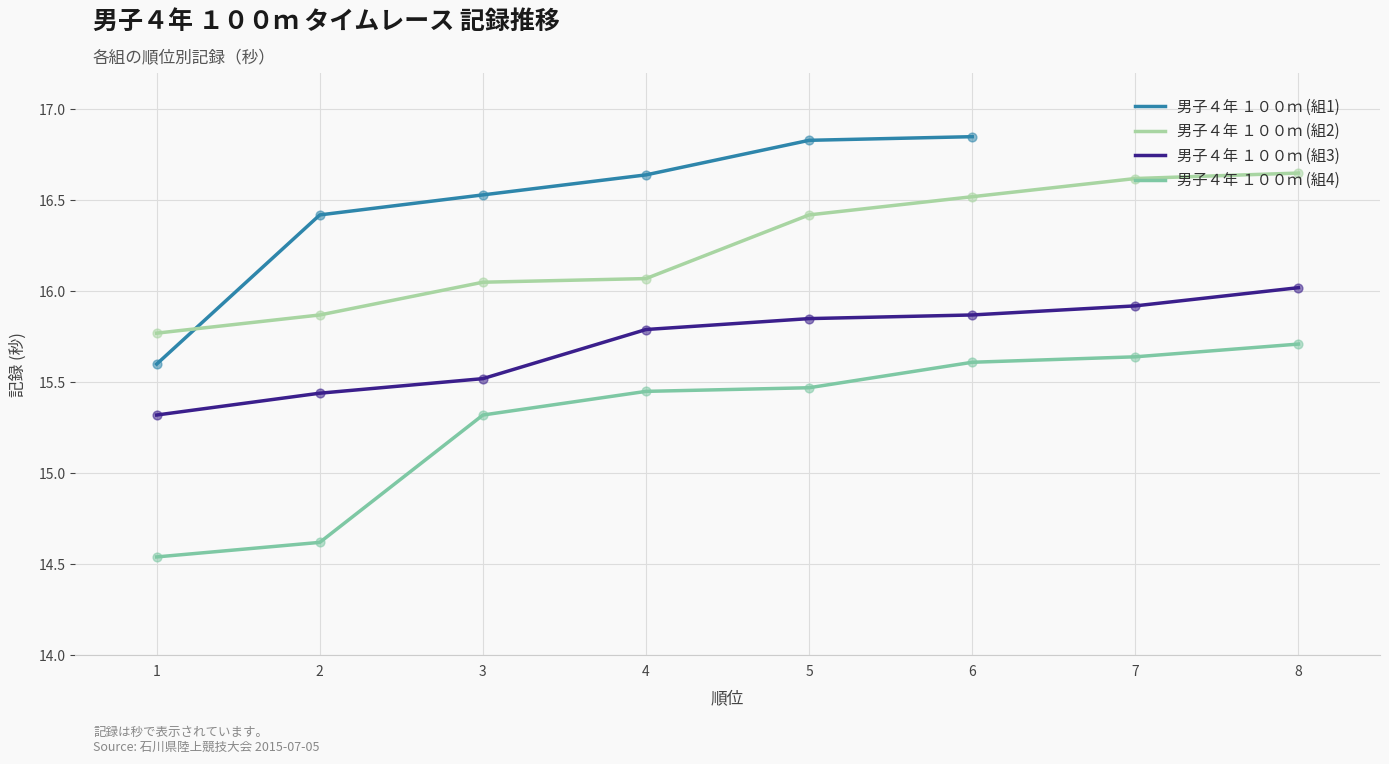

True or false: 男子４年 １００ｍ (組2) and 男子４年 １００ｍ (組4) intersect in this chart.

False